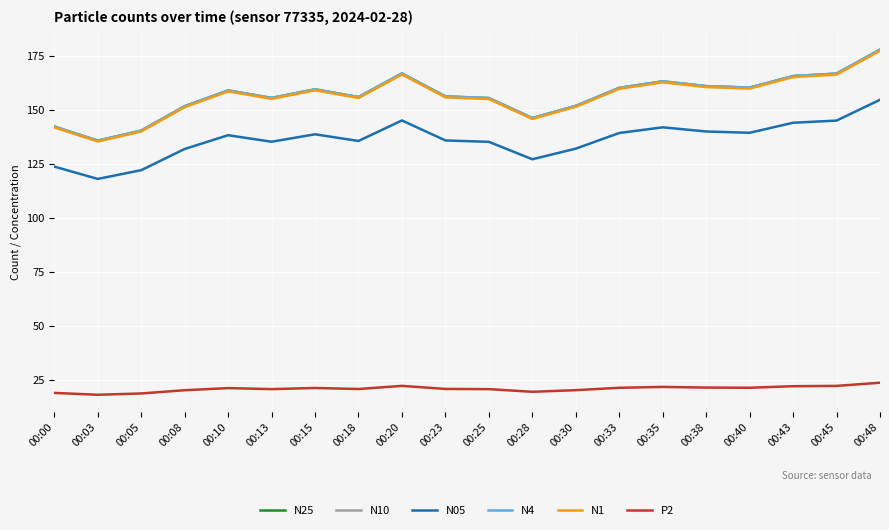

At which category is the sum across all series the highest?

00:48